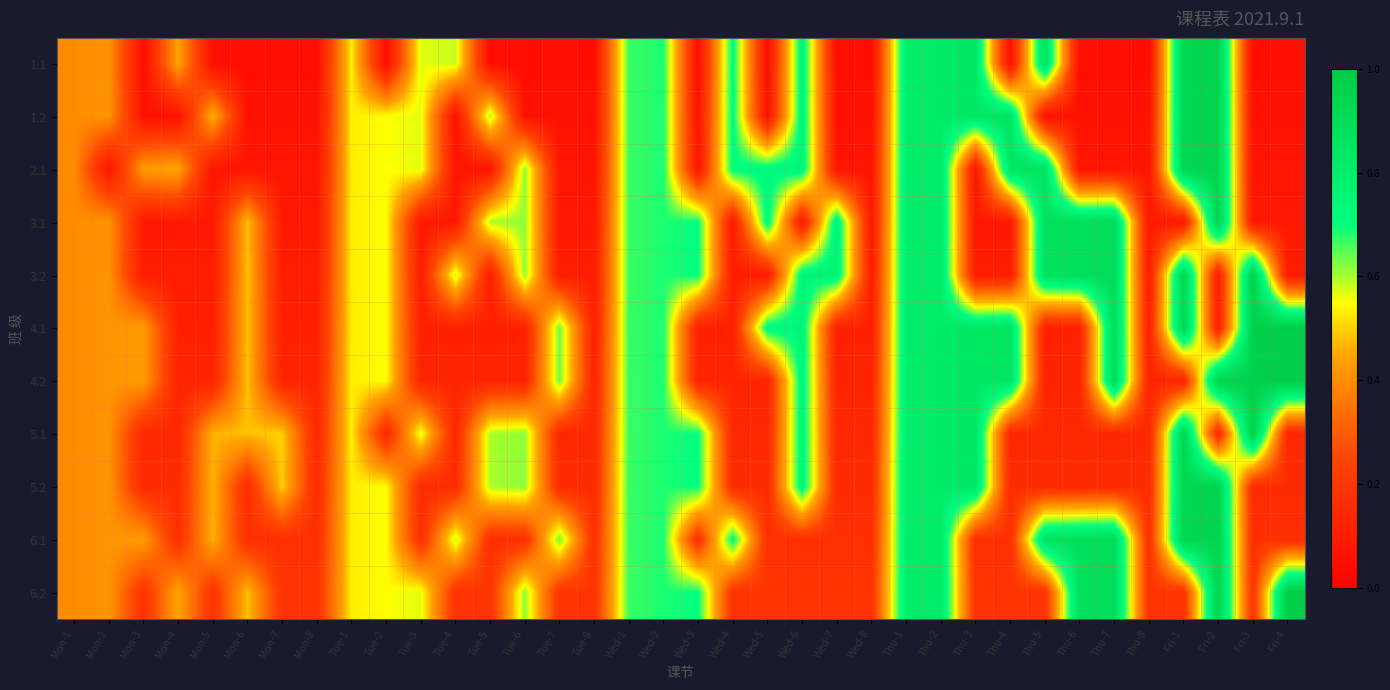

At Mon-4, list the series in order from smallest to largest.

1.2, 3.1, 3.2, 4.1, 4.2, 5.1, 5.2, 6.1, 1.1, 2.1, 6.2